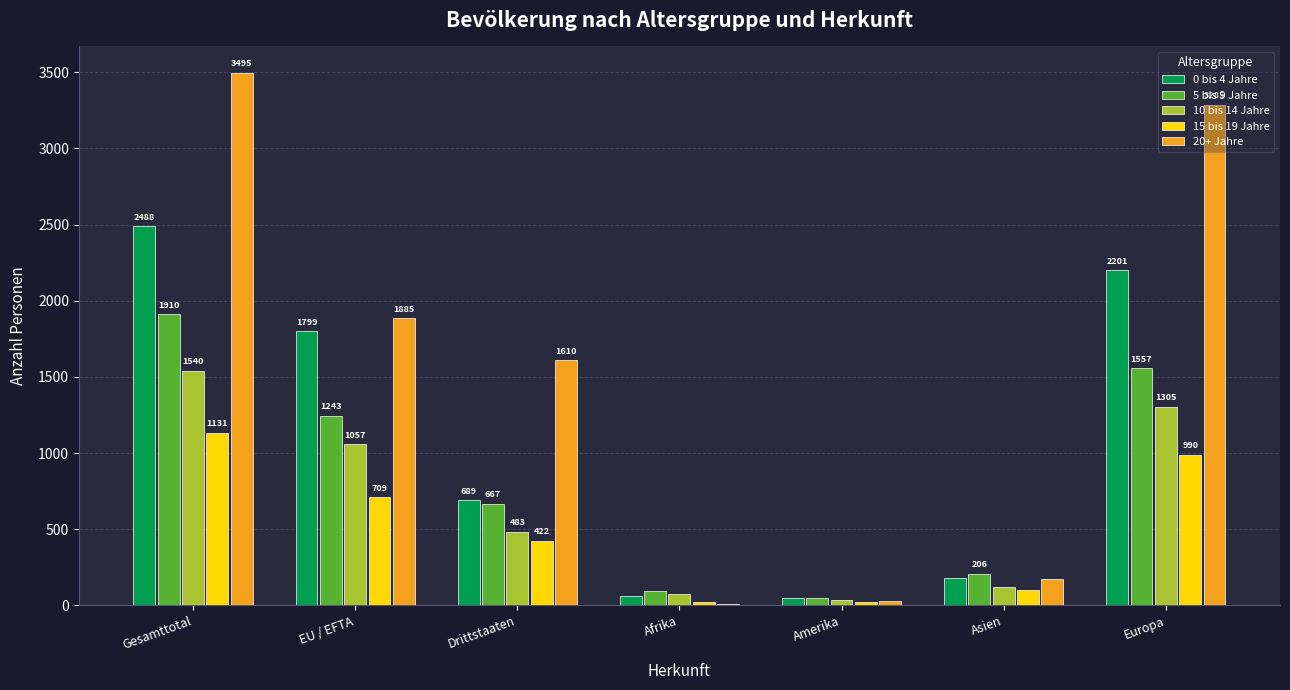

What are all the series names shown in the legend?

0 bis 4 Jahre, 5 bis 9 Jahre, 10 bis 14 Jahre, 15 bis 19 Jahre, 20+ Jahre